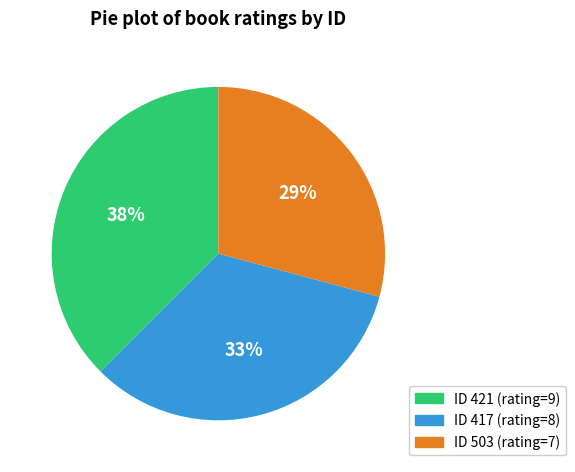

To the nearest percent, what is the average slice percentage?

33%